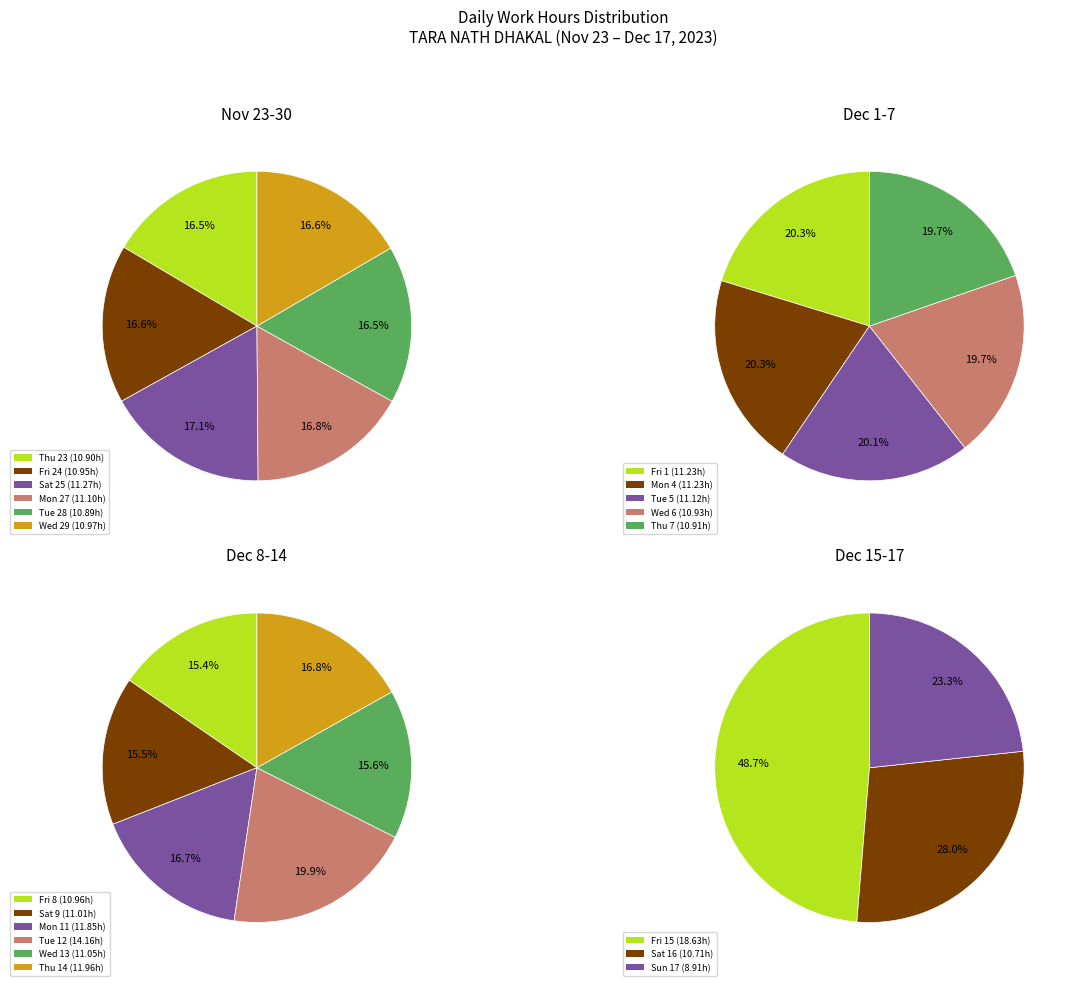

What portion of the pie excludes Tue 28?

83.5%